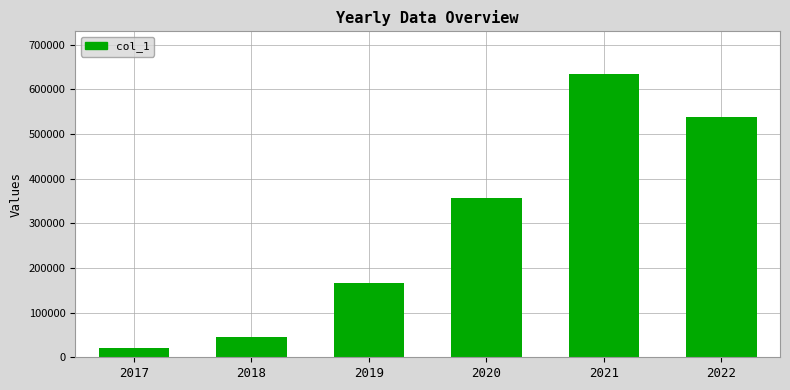

What is the maximum value shown in the chart?

634629